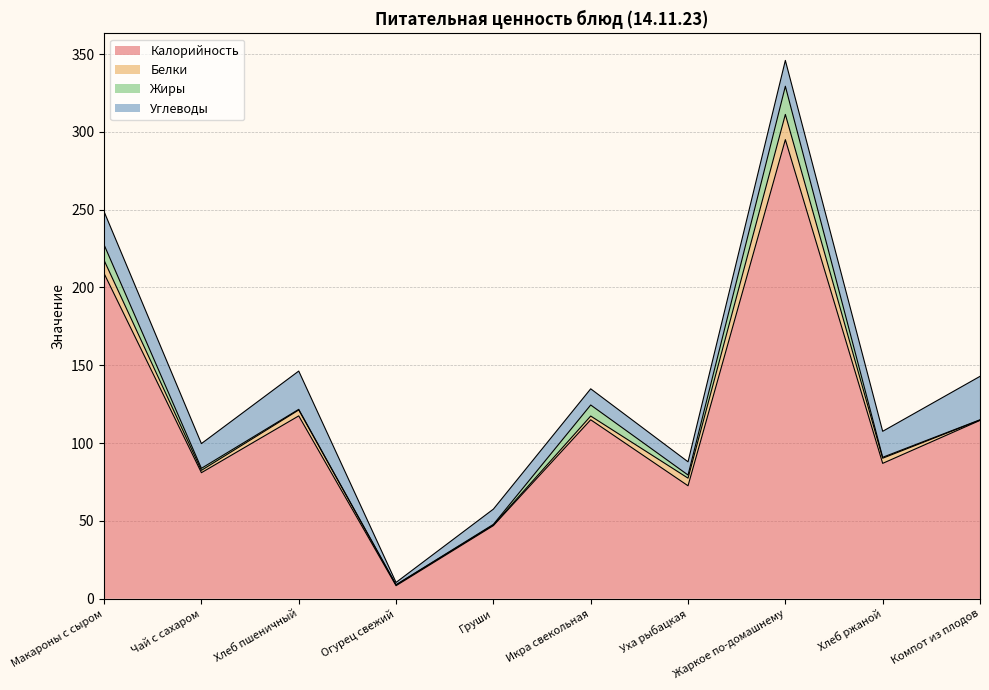

True or false: Углеводы has a value of 1.5 at Огурец свежий.

True